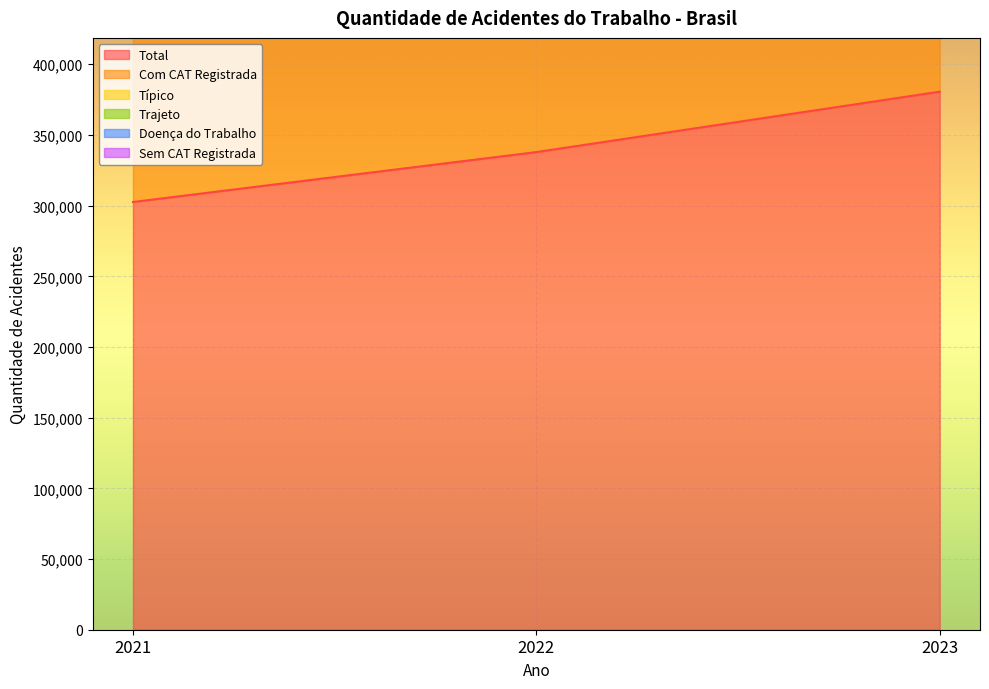

What is the sum of the Trajeto values at 2021 and 2023?

1907486